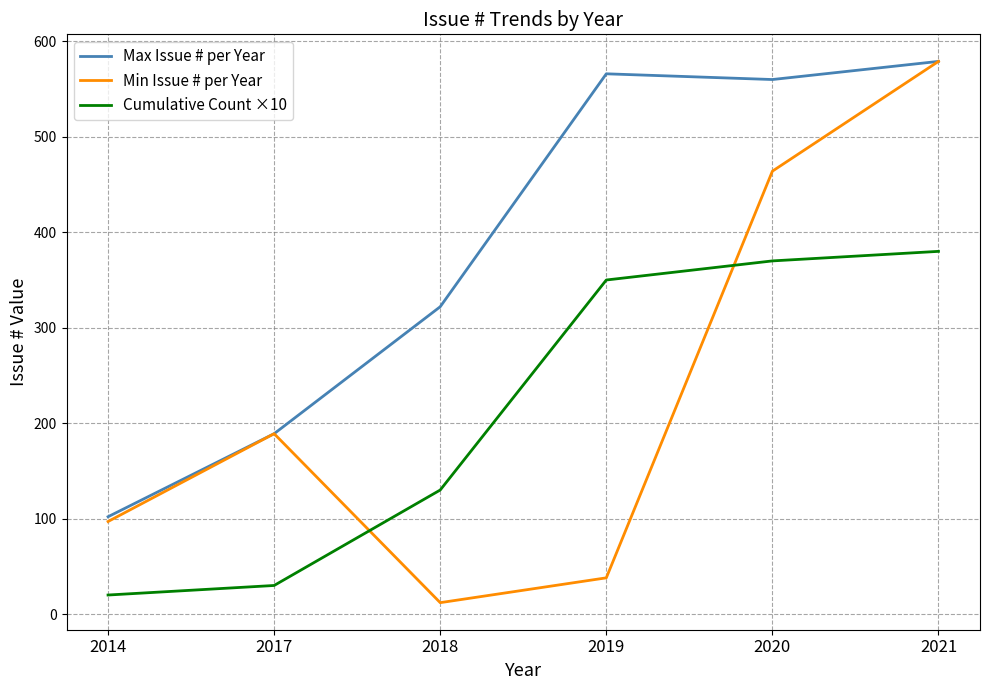

True or false: Min Issue # per Year and Cumulative Count ×10 intersect in this chart.

True